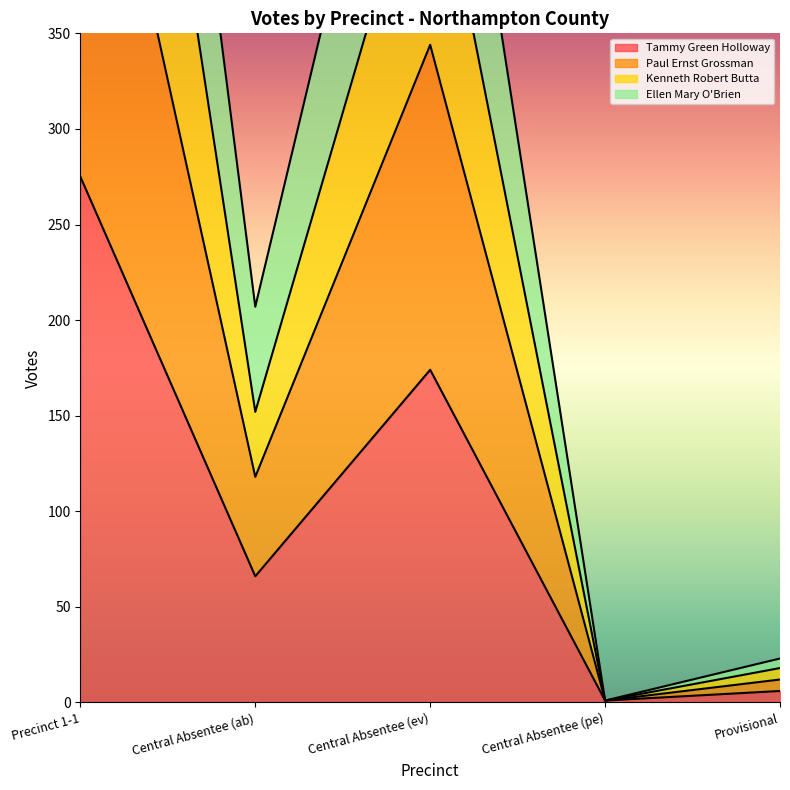

Which category has the lowest value in the Paul Ernst Grossman series?

Central Absentee (pe)